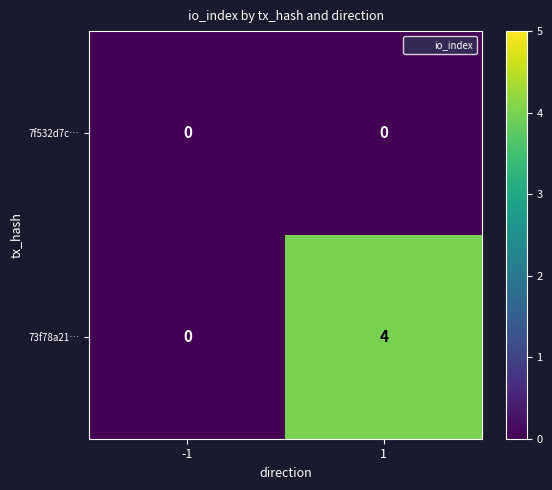

What is the difference between the maximum and minimum values in the 73f78a21… series?

4